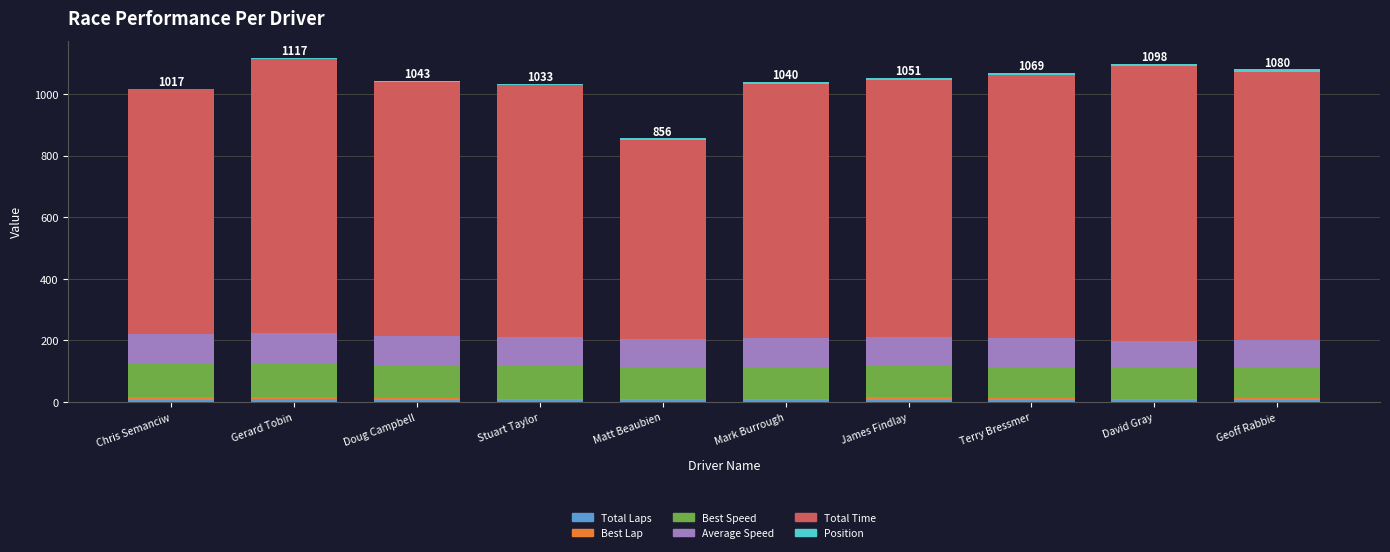

What is the difference between the second highest and minimum values in the Total Time series?

242.3